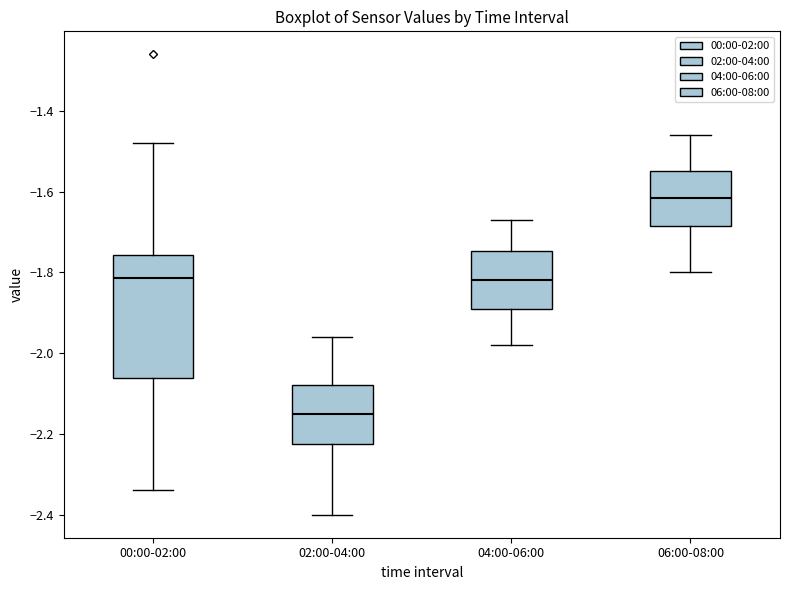

Where is the upper edge of the box for 00:00-02:00 on the y-axis? The values are not printed on the chart, so give them approximately, as read against the axis.

-1.76